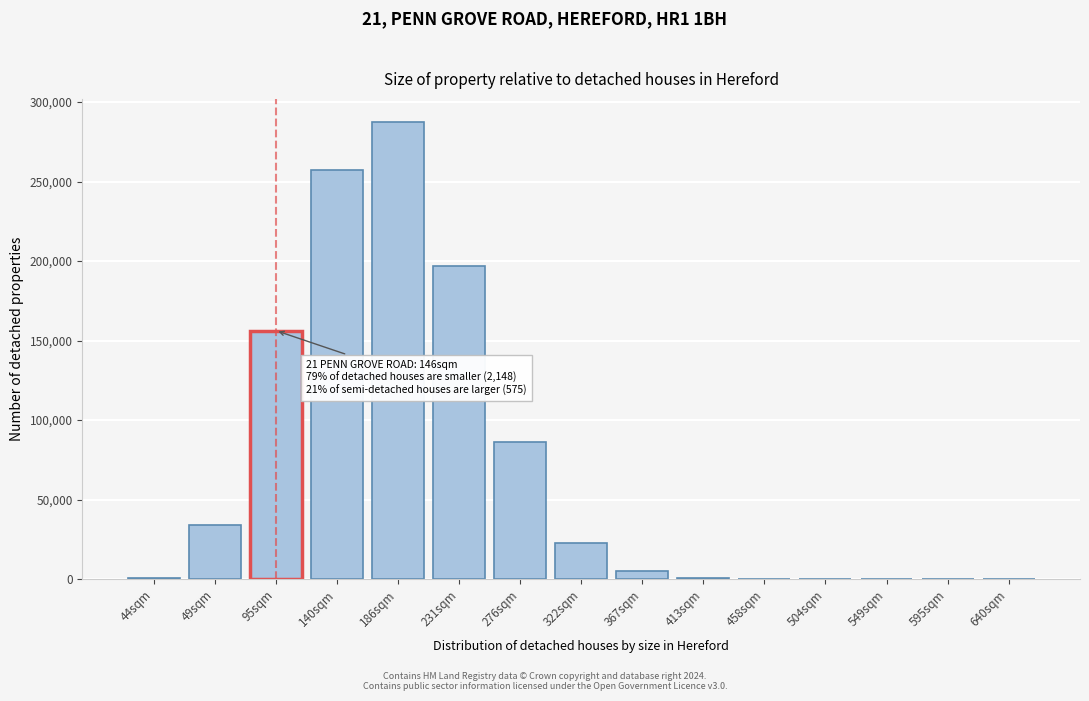

Where is the data nearest to the value 143803?

95sqm